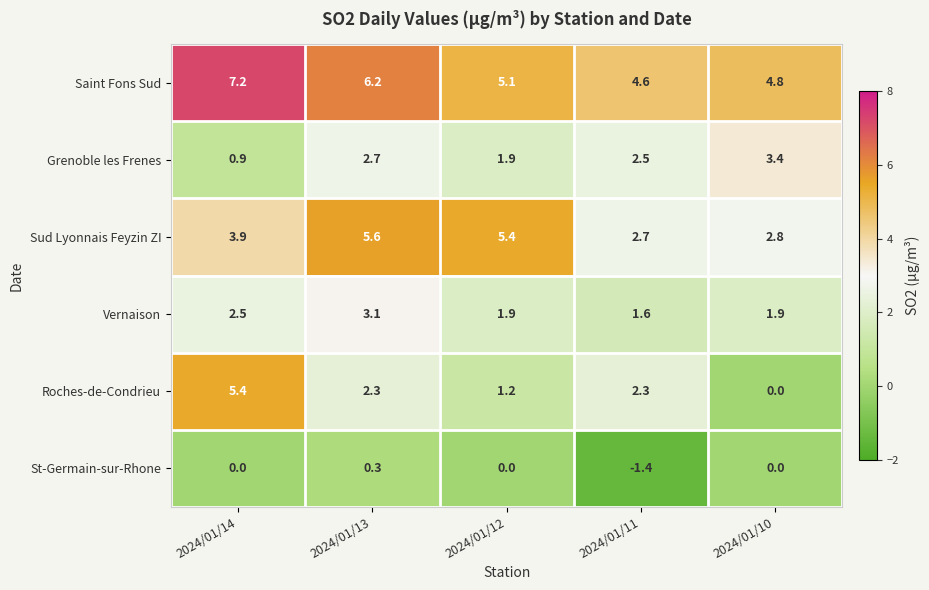

Rank the series by their maximum value, from highest to lowest.

Saint Fons Sud, Sud Lyonnais Feyzin ZI, Roches-de-Condrieu, Grenoble les Frenes, Vernaison, St-Germain-sur-Rhone